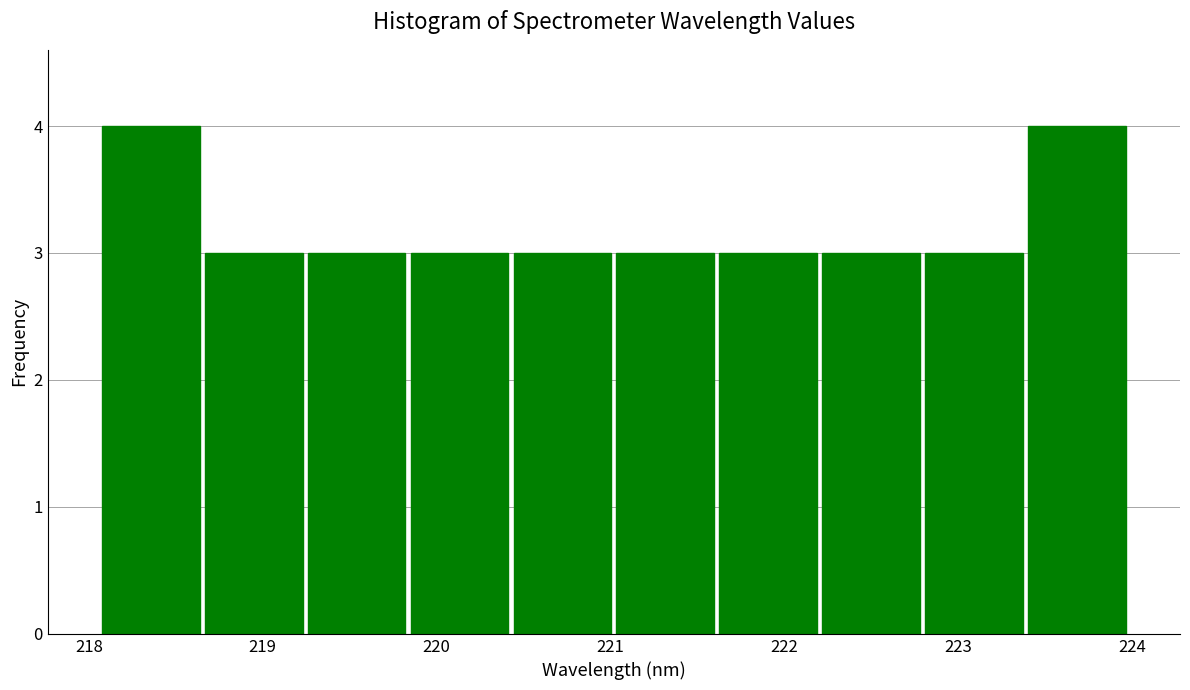

Reading left to right, transcribe this chart: for each bar, give the range it covers on the x-axis and its height. Neither the bar edges nor the heights are printed on the chart, so give them approximately, as read against the axes.

218.1 to 218.7: 4
218.7 to 219.2: 3
219.2 to 219.8: 3
219.8 to 220.4: 3
220.4 to 221.0: 3
221.0 to 221.6: 3
221.6 to 222.2: 3
222.2 to 222.8: 3
222.8 to 223.4: 3
223.4 to 224.0: 4